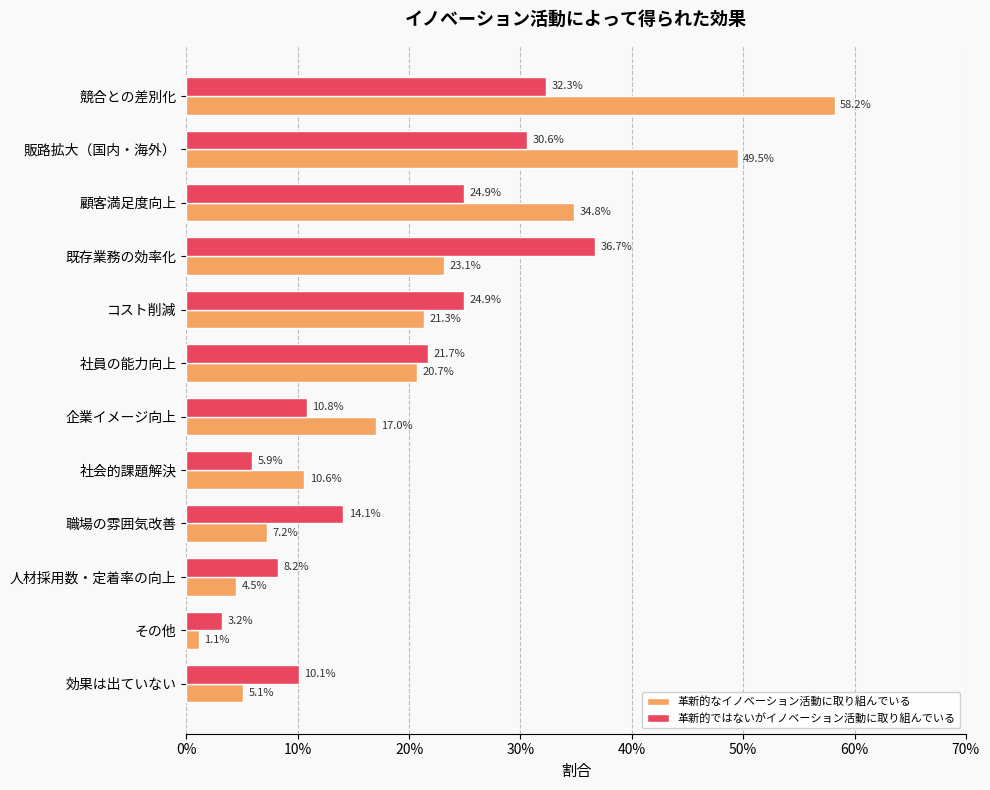

What are all the series names shown in the legend?

革新的なイノベーション活動に取り組んでいる, 革新的ではないがイノベーション活動に取り組んでいる